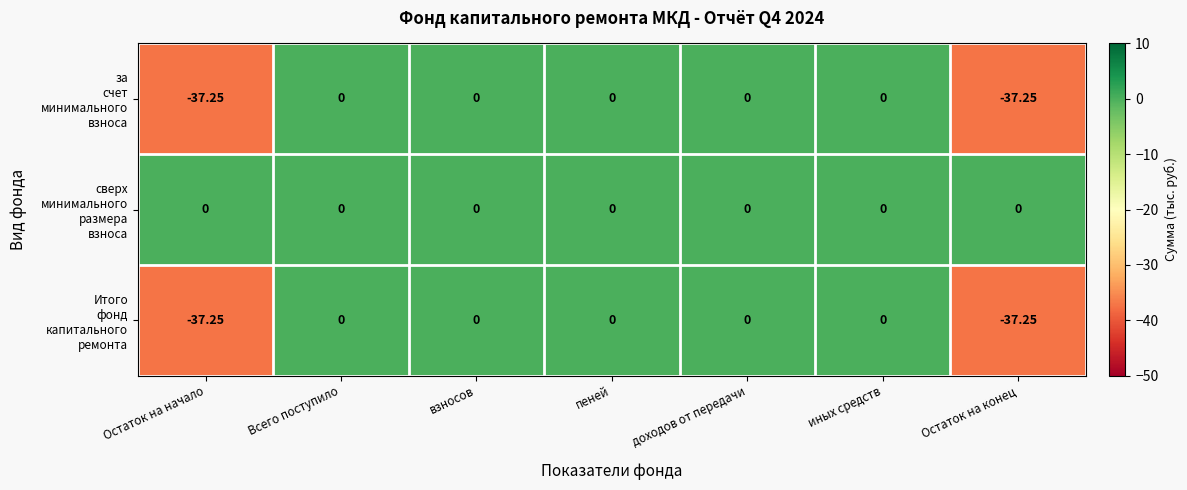

Which series has the largest total across all categories?

сверх минимального размера взноса